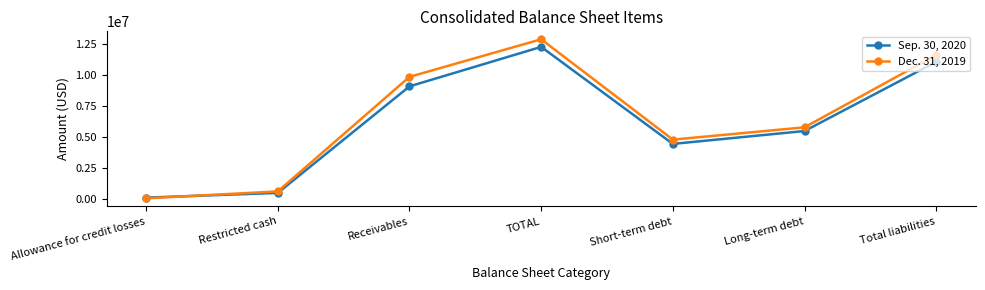

Reading right to left, what are all the values shown in this chart?

Sep. 30, 2020: 11043193	5482339	4446295	12243247	9070542	508277	129945
Dec. 31, 2019: 11591046	5779581	4790172	12854087	9835274	629278	72751